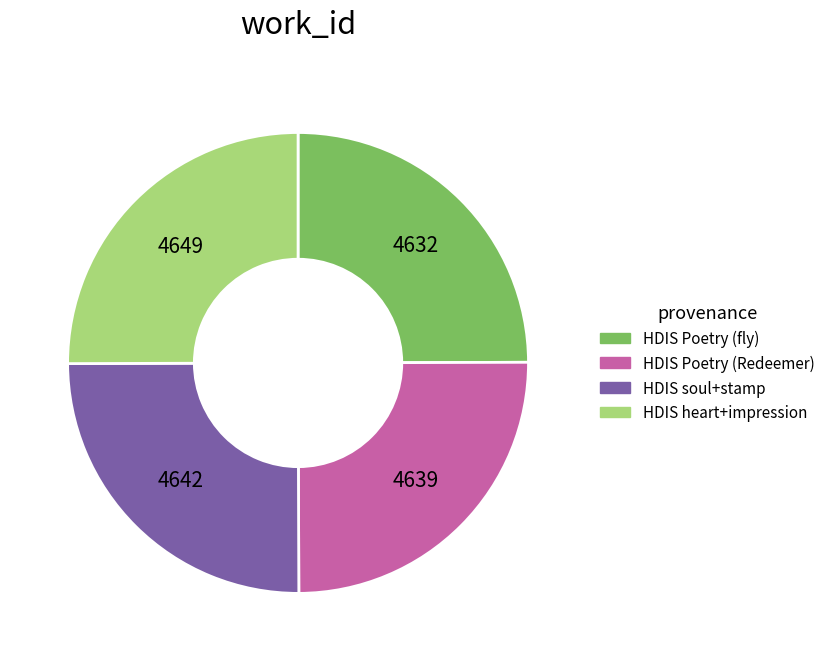

Is there a majority slice in this chart?

No